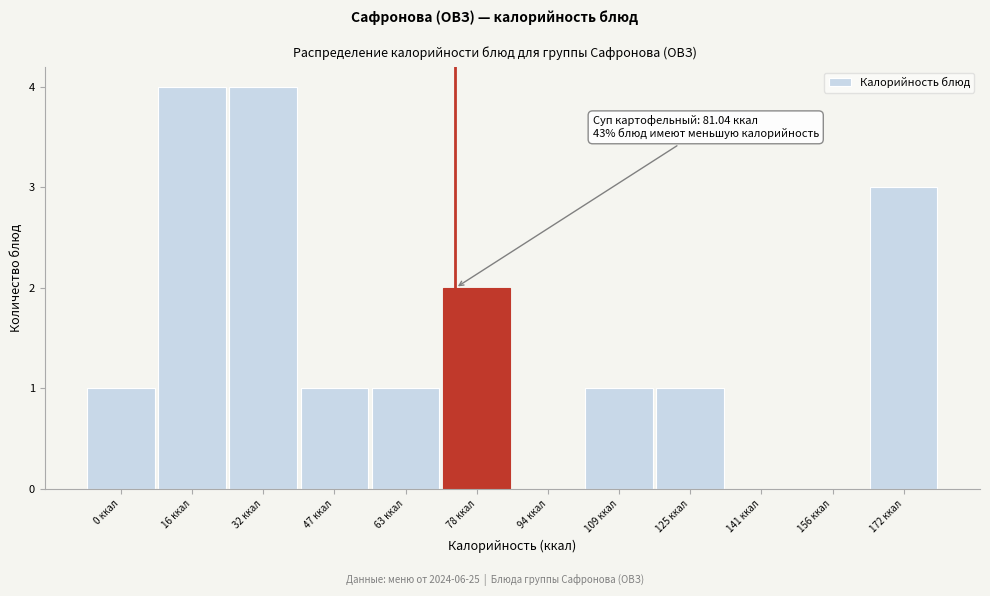

Reading right to left, extract all data points from this chart.

172 ккал=3	156 ккал=0	141 ккал=0	125 ккал=1	109 ккал=1	94 ккал=0	78 ккал=2	63 ккал=1	47 ккал=1	32 ккал=4	16 ккал=4	0 ккал=1